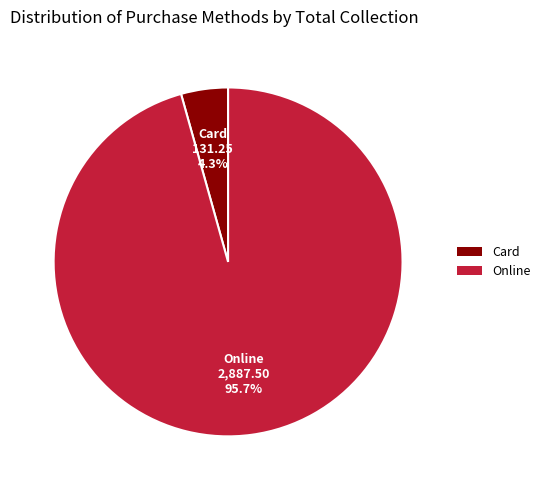

What is the smallest slice in the pie chart?

Card